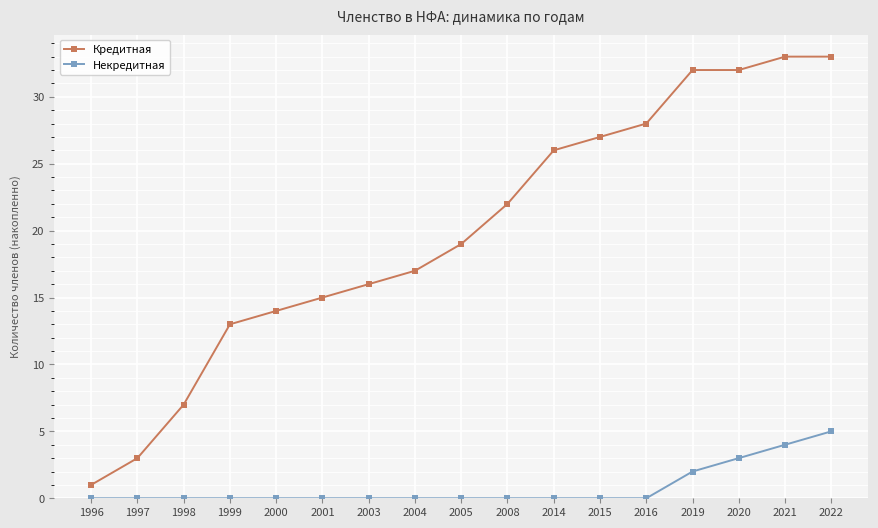

The value of Некредитная at 2008 is 3. True or false?

False